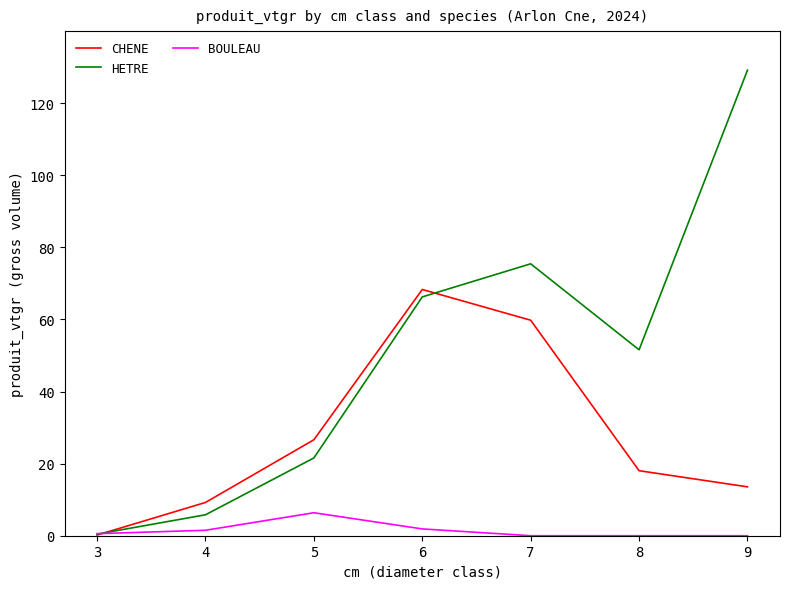

What value does the CHENE series have at 6?

68.3